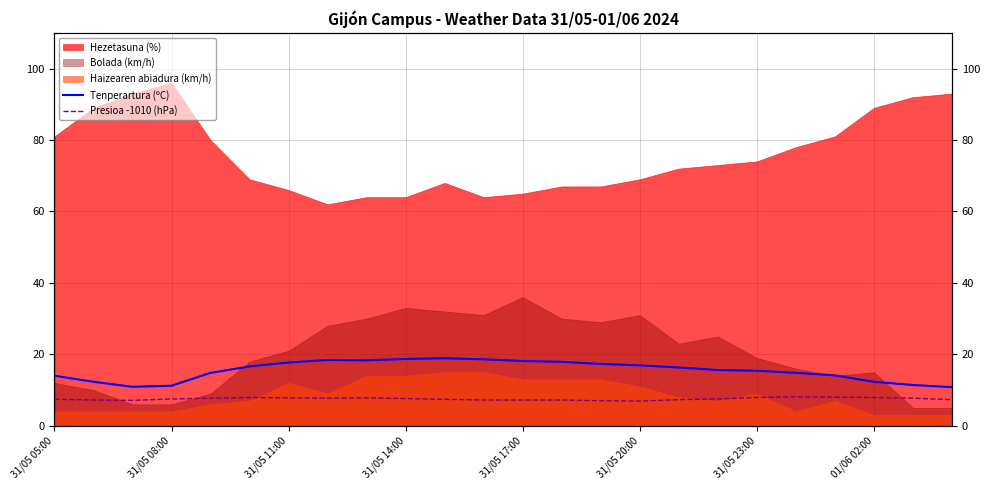

True or false: Presioa -1010 (hPa) and Tenperartura (ºC) cross at least once.

False